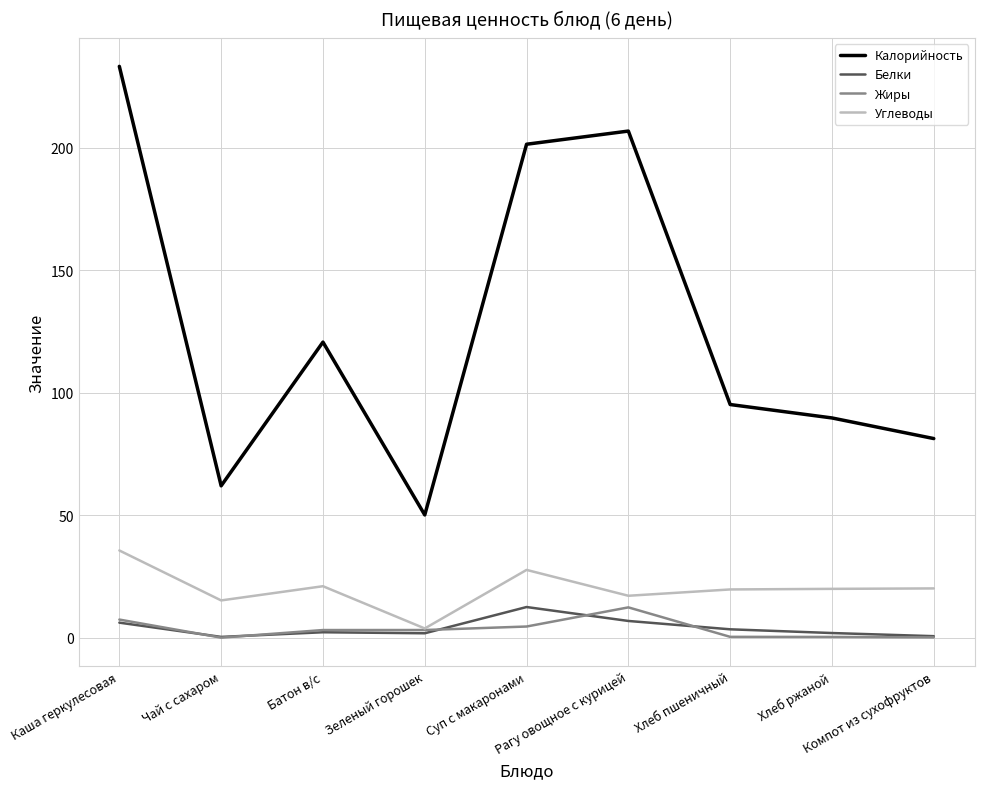

In Белки, how many points are lower than both neighbors (excluding endpoints)?

2